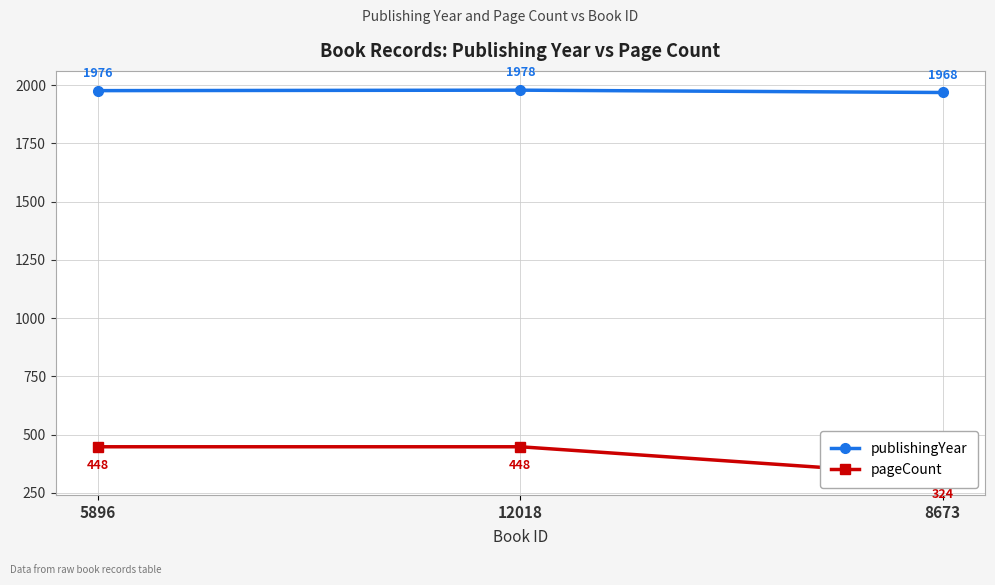

At how many categories does at least one series exceed 1656?

3